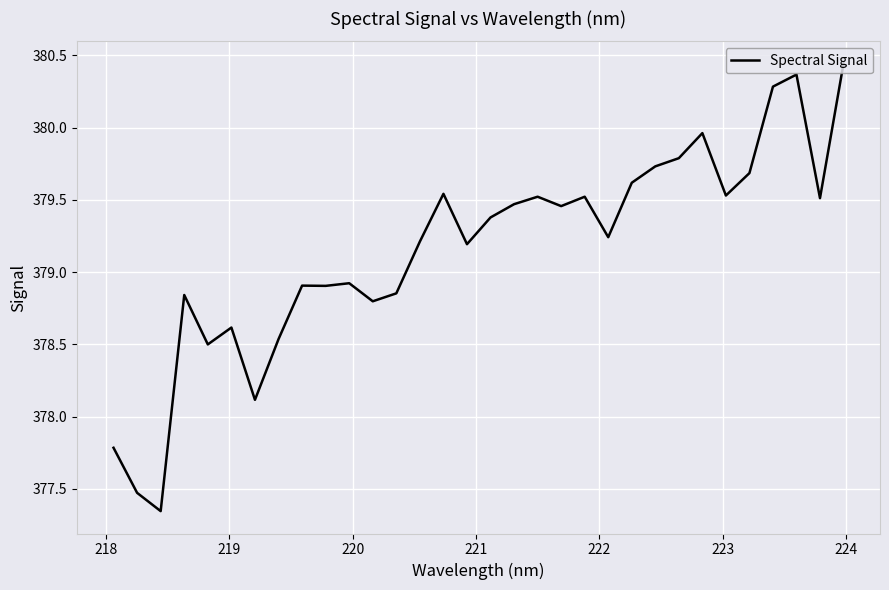

What is the difference between the maximum and minimum values?

3.1